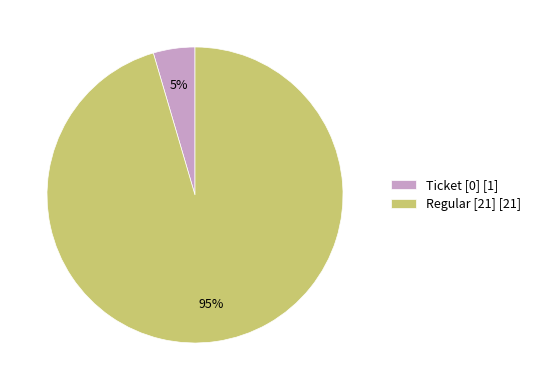

How many slices are in this pie chart?

2